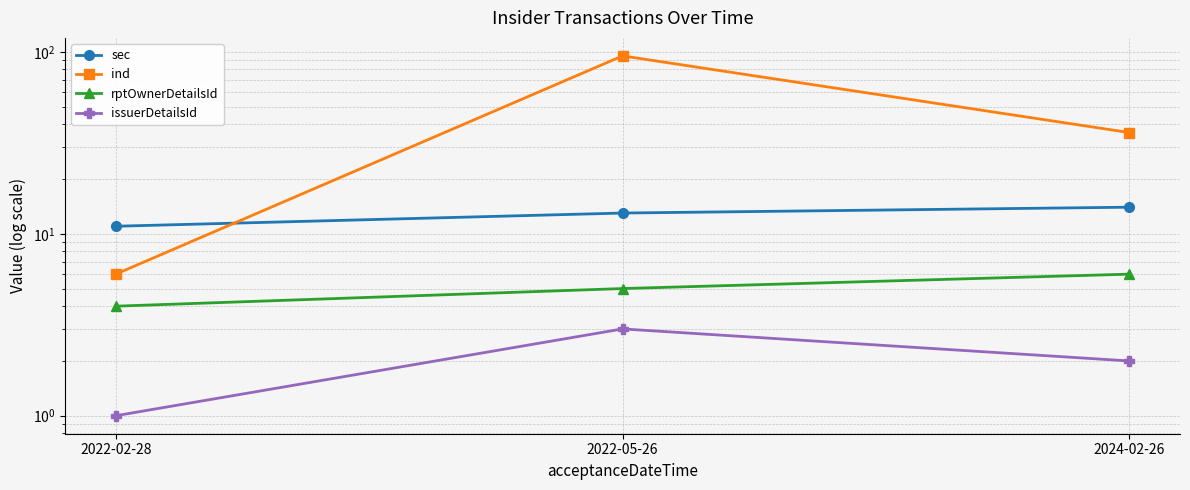

How many series are shown in this chart?

4